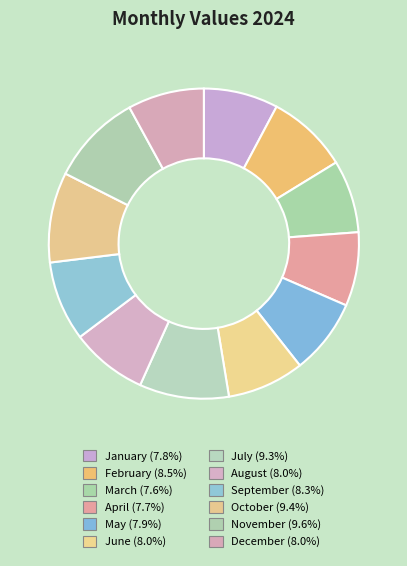

To the nearest percent, what is the difference between the July and September slice percentages?

1%